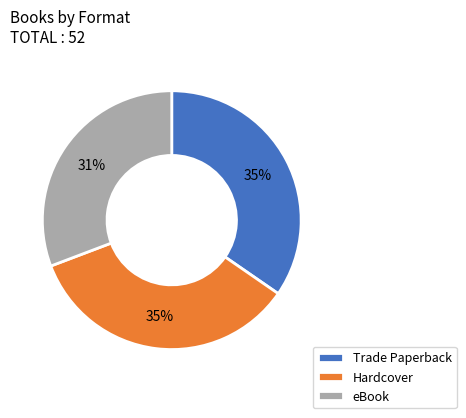

To the nearest percent, what is the average slice percentage?

33%